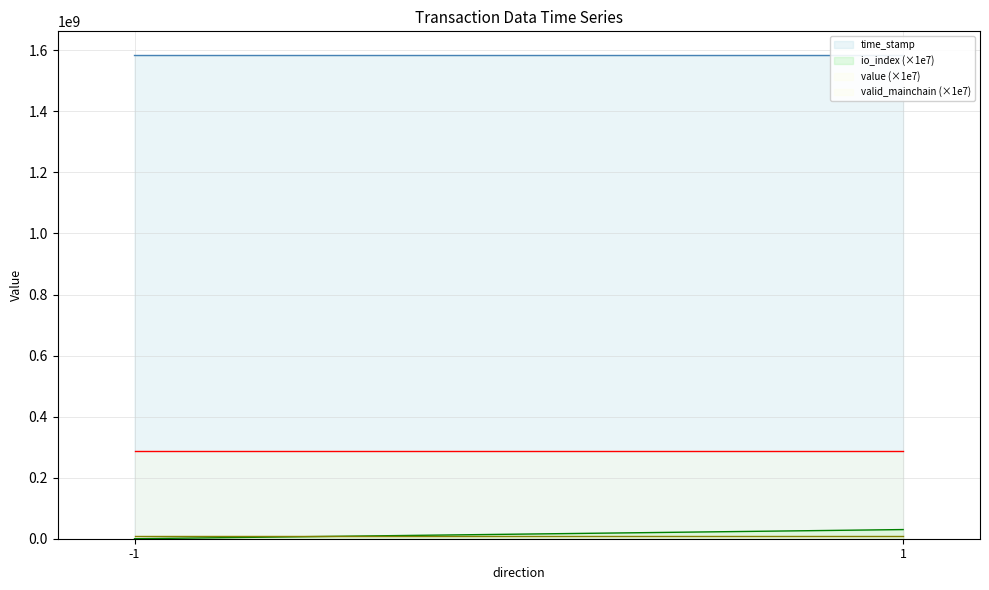

Which has a higher value, 1 or -1?

-1